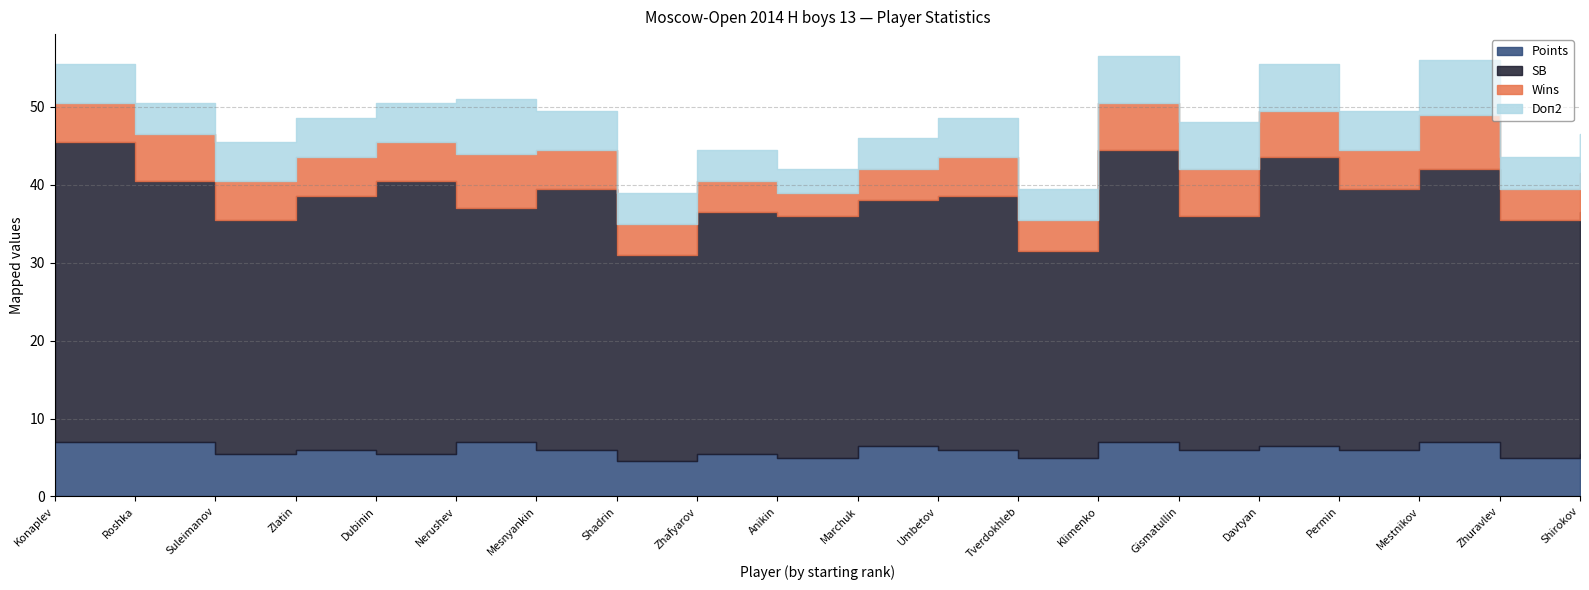

What is the label of the 4th point from the left?

Zlatin